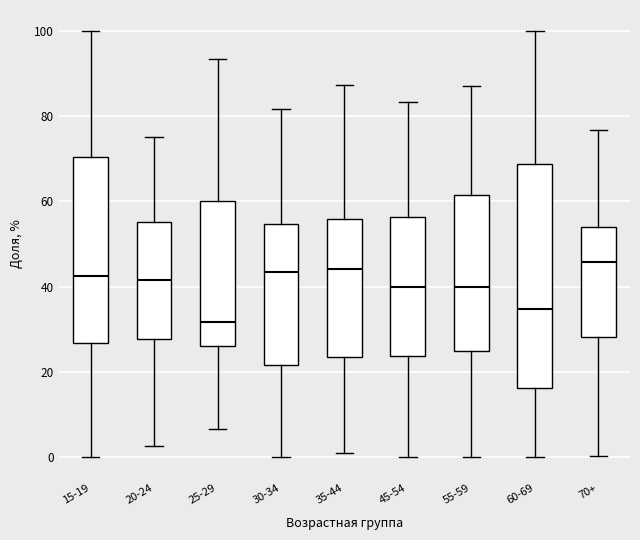

Reading left to right, transcribe this box plot: for each box, give where its median line is, the range the box spans, and where its two whiskers end, as read against the y-axis. The values are not printed on the chart, so give them approximately, as read against the axis.

15-19: median 42, box 26 to 70, whiskers 0 to 100
20-24: median 42, box 28 to 56, whiskers 2 to 76
25-29: median 32, box 26 to 60, whiskers 6 to 94
30-34: median 44, box 22 to 54, whiskers 0 to 82
35-44: median 44, box 24 to 56, whiskers 0 to 88
45-54: median 40, box 24 to 56, whiskers 0 to 84
55-59: median 40, box 24 to 62, whiskers 0 to 88
60-69: median 34, box 16 to 68, whiskers 0 to 100
70+: median 46, box 28 to 54, whiskers 0 to 76